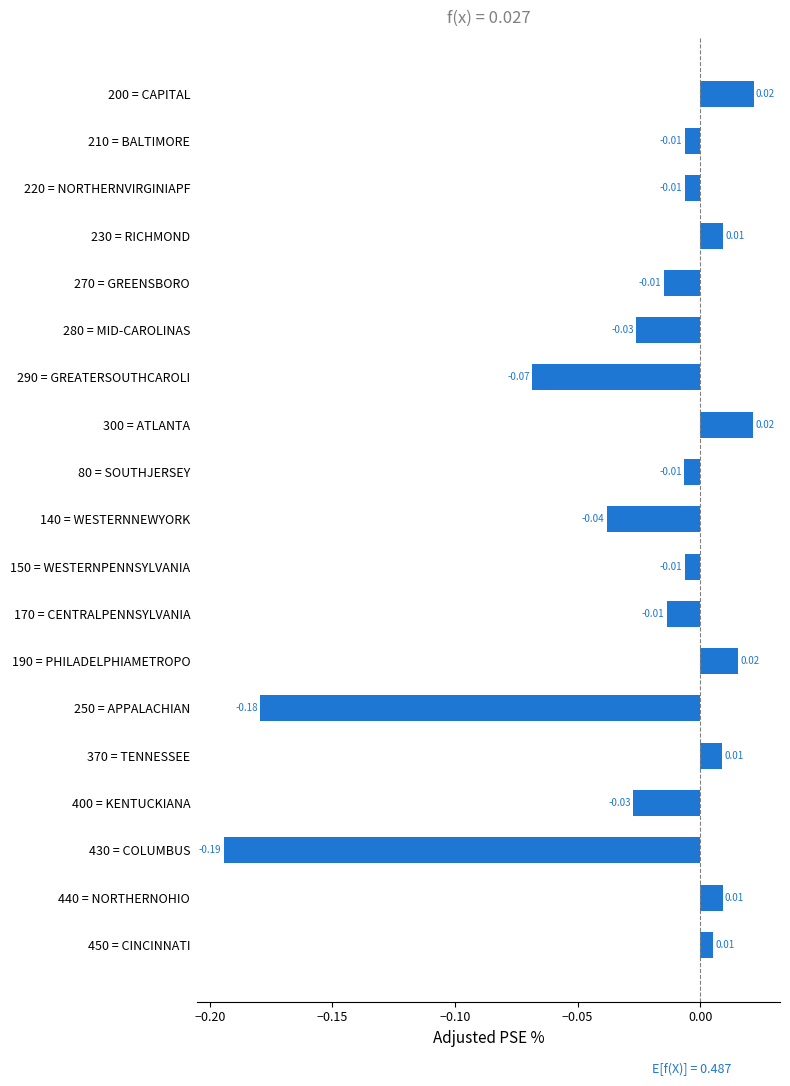

Between 250 = APPALACHIAN and 290 = GREATERSOUTHCAROLI, which is larger?

290 = GREATERSOUTHCAROLI